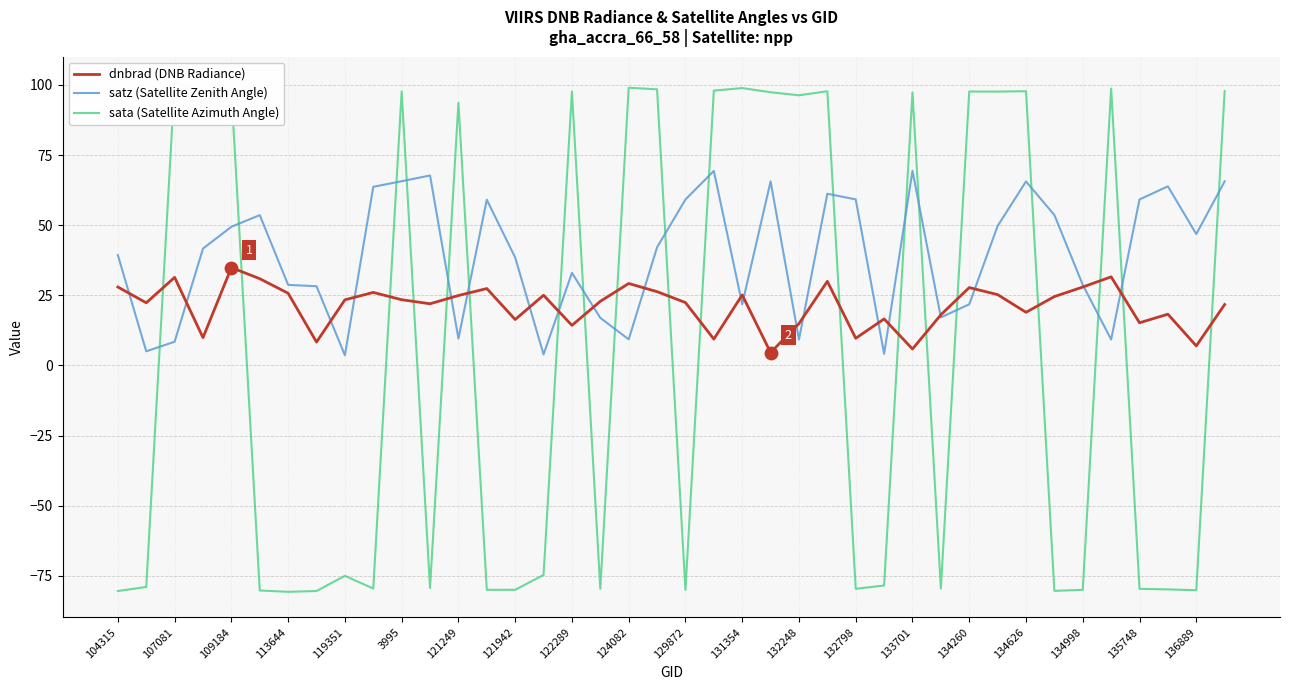

Which series has the largest total across all categories?

satz (Satellite Zenith Angle)